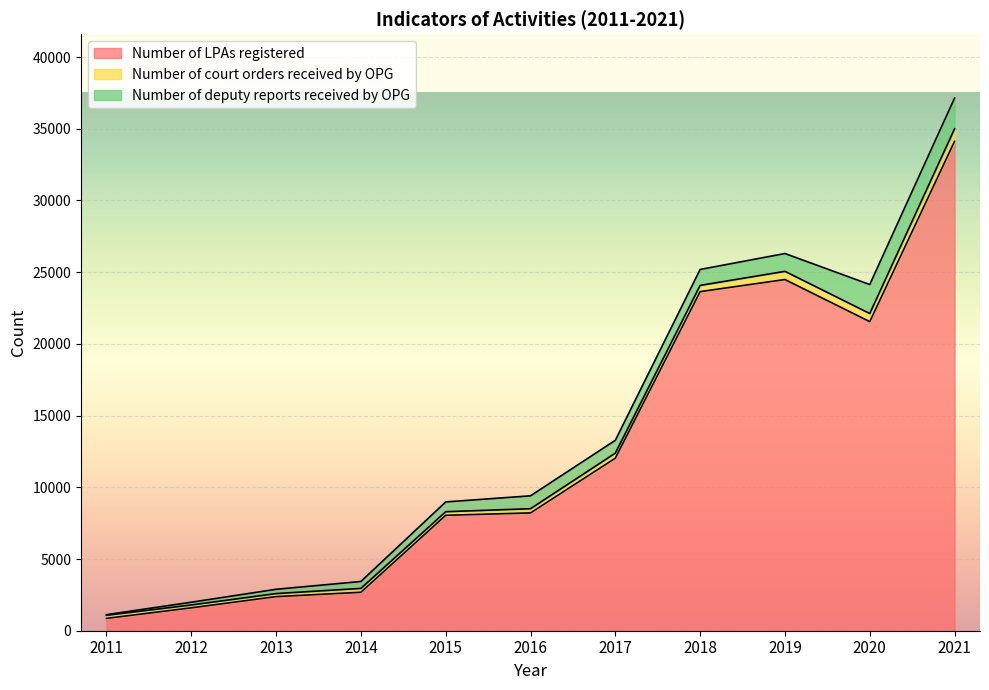

Which label corresponds to the smallest value in the chart?

2011